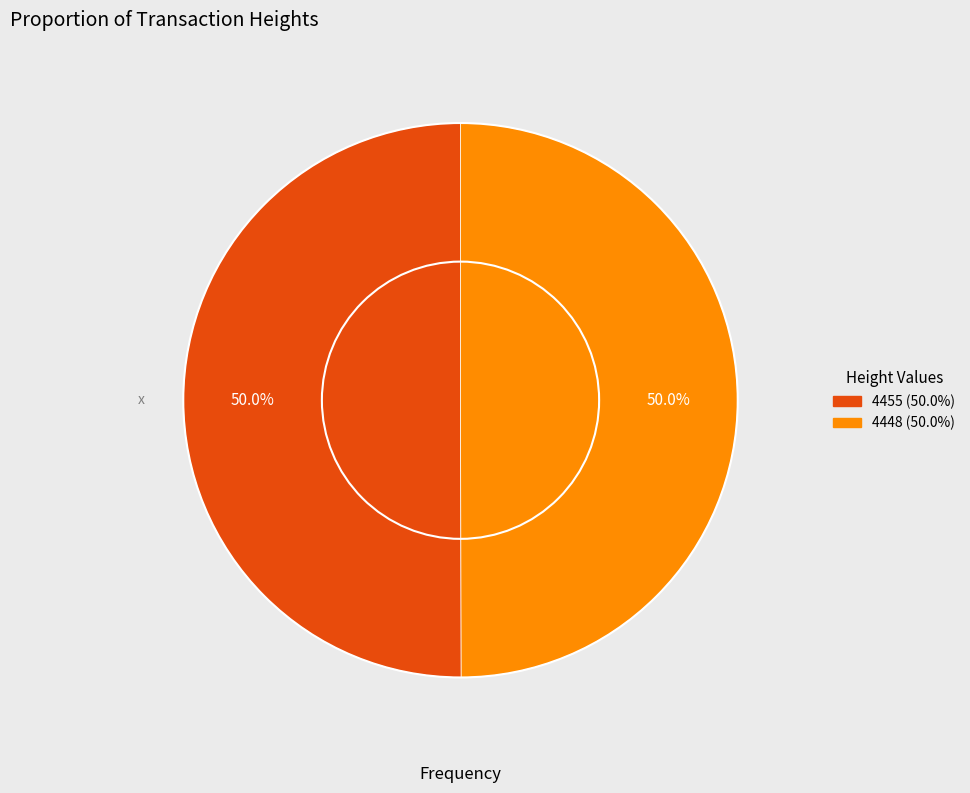

What percentage is NOT represented by 4448?

50.0%